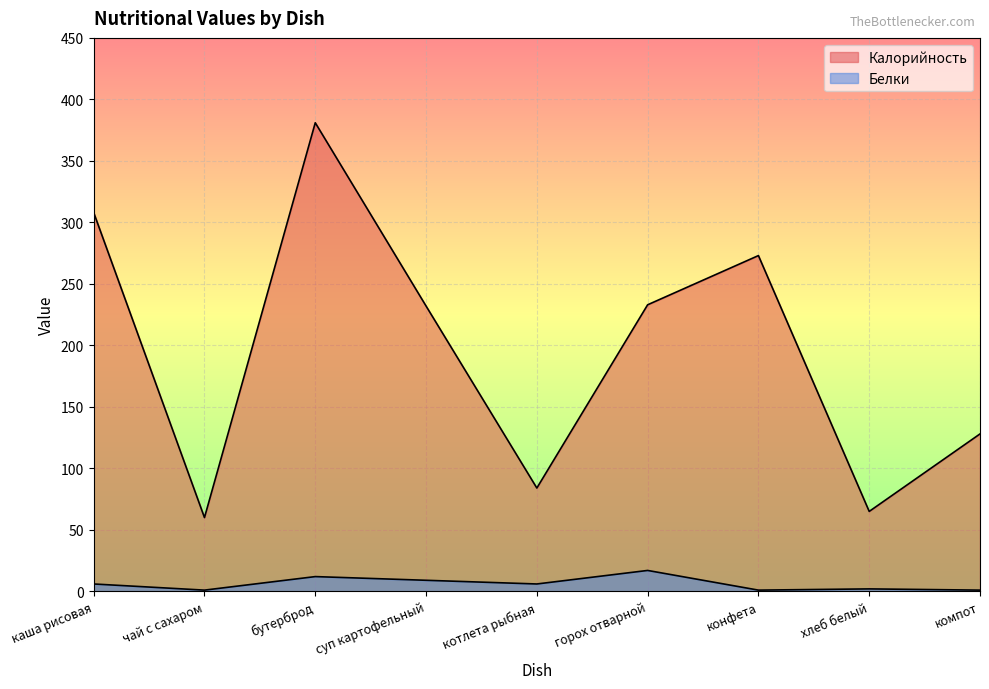

How many data points in Калорийность are above 232?

4